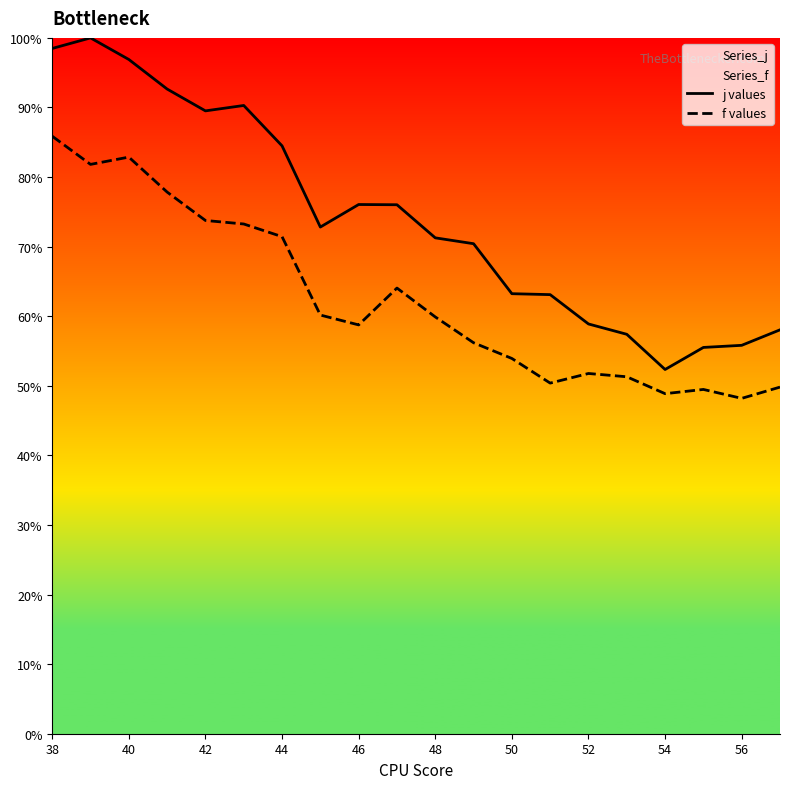

Does the chart have visible grid lines?

No